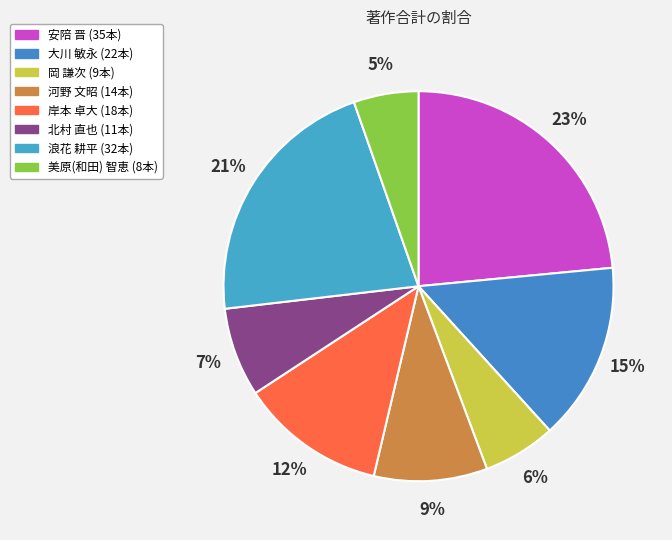

To the nearest percent, what is the difference between the largest and smallest slice percentages?

18%